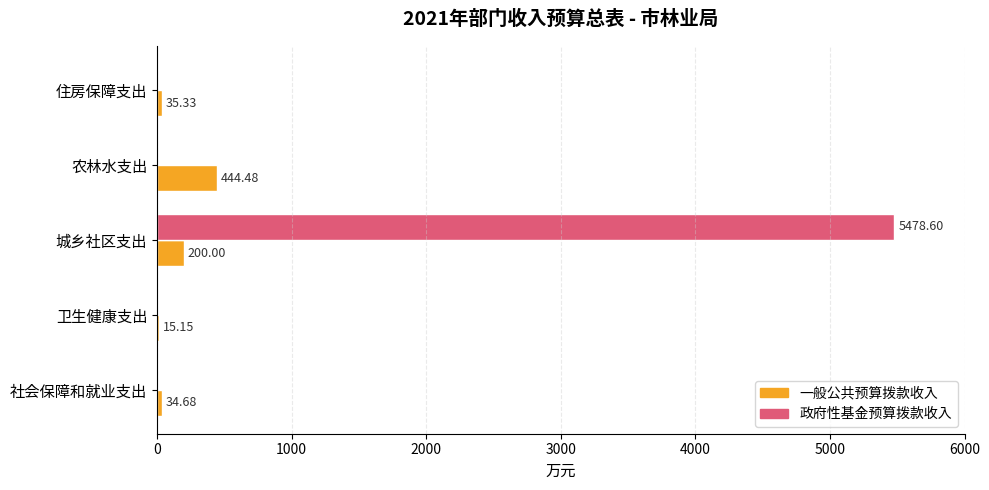

Which series has the largest total across all categories?

政府性基金预算拨款收入